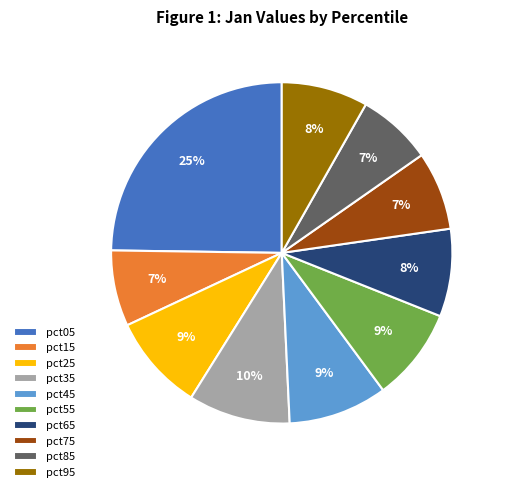

Which category has the biggest portion of the pie?

pct05